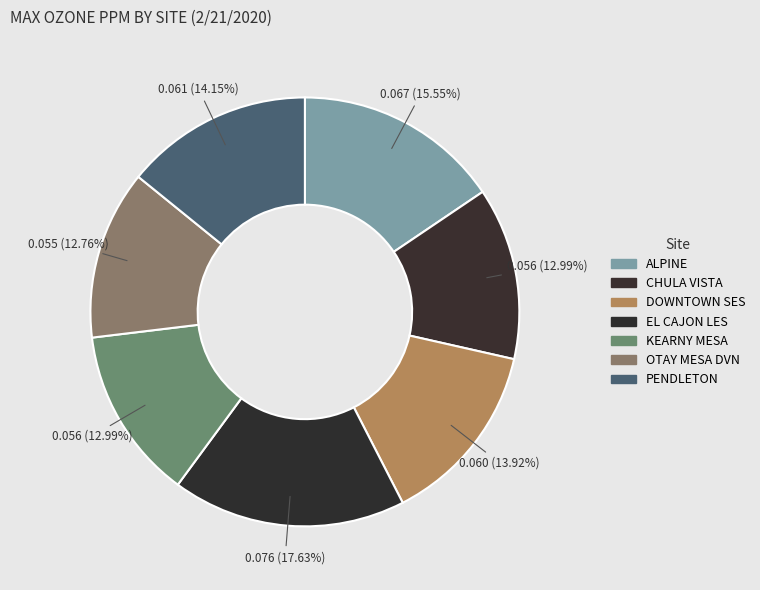

Which category has the smallest portion of the pie?

OTAY MESA DVN